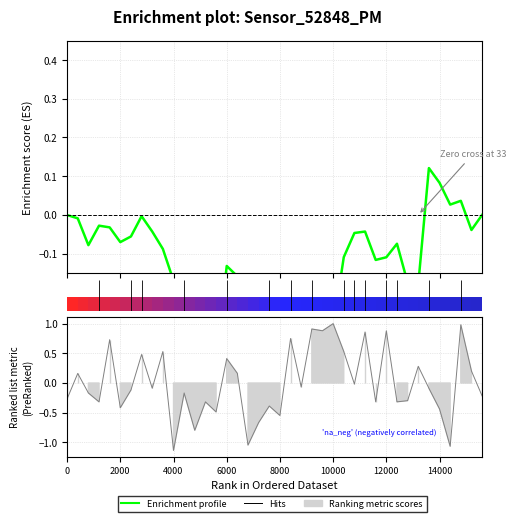

Reading right to left, list all the values displayed in this chart.

-0.0	-0.0	0.0	0.0	0.1	0.1	-0.2	-0.2	-0.1	-0.1	-0.1	-0.0	-0.0	-0.1	-0.3	-0.3	-0.2	-0.4	-0.3	-0.3	-0.3	-0.3	-0.3	-0.2	-0.1	-0.4	-0.3	-0.2	-0.2	-0.2	-0.1	-0.0	-0.0	-0.1	-0.1	-0.0	-0.0	-0.1	-0.0	-0.0